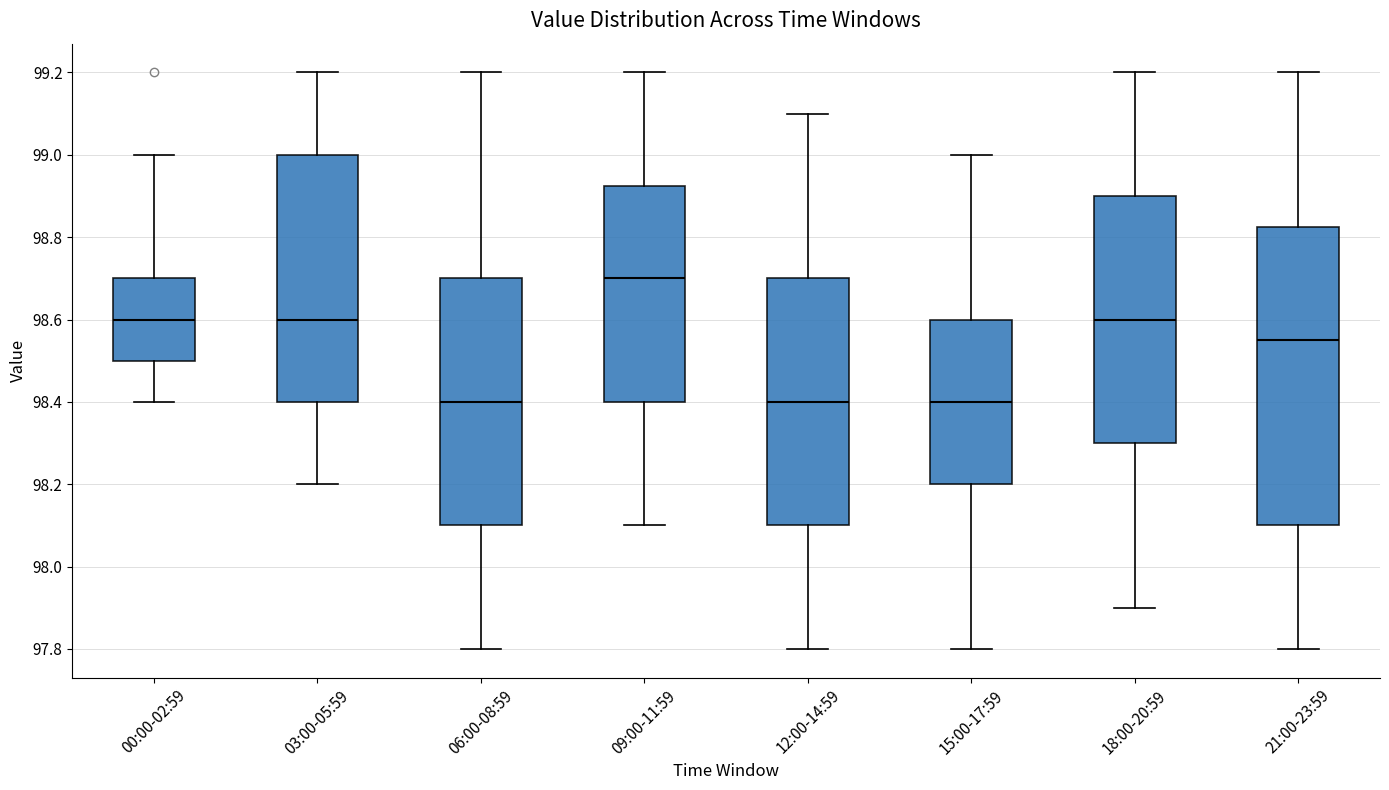

Where does the lower whisker of the box for 06:00-08:59 end on the y-axis? The values are not printed on the chart, so give them approximately, as read against the axis.

97.80